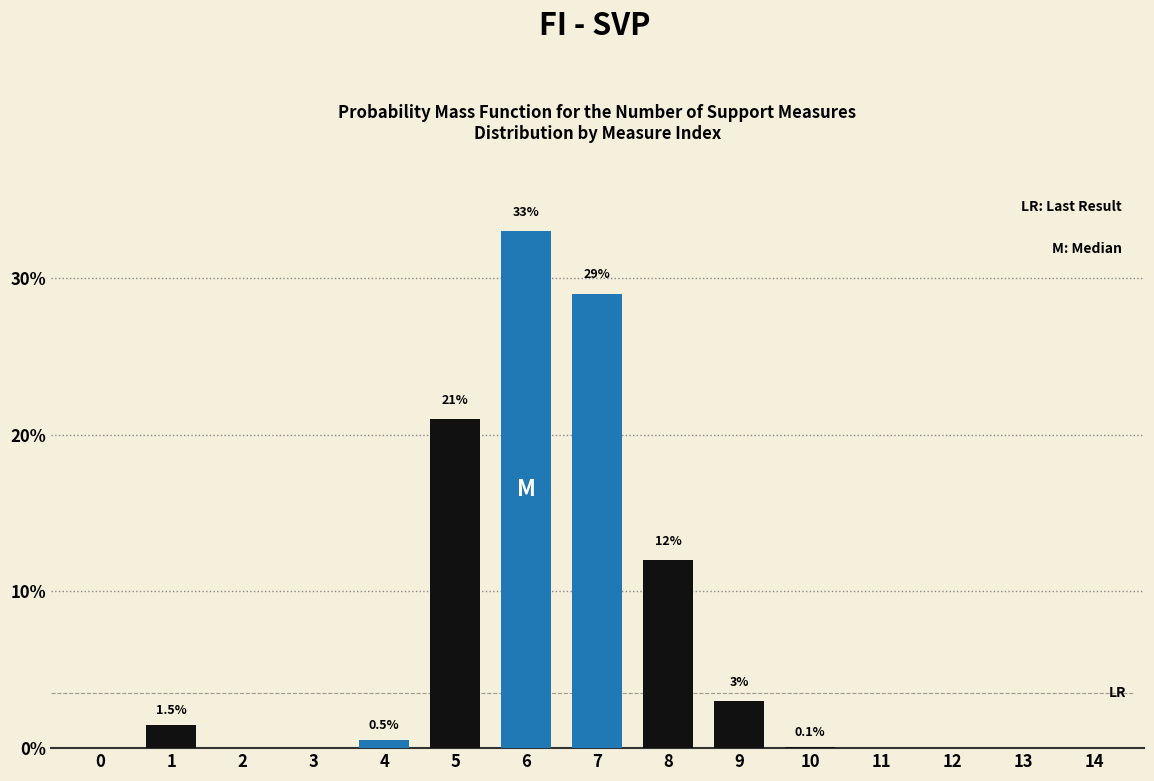

Reading right to left, transcribe all the data shown in this chart.

14=0.0	13=0.0	12=0.0	11=0.0	10=0.1	9=3.0	8=12.0	7=29.0	6=33.0	5=21.0	4=0.5	3=0.0	2=0.0	1=1.5	0=0.0